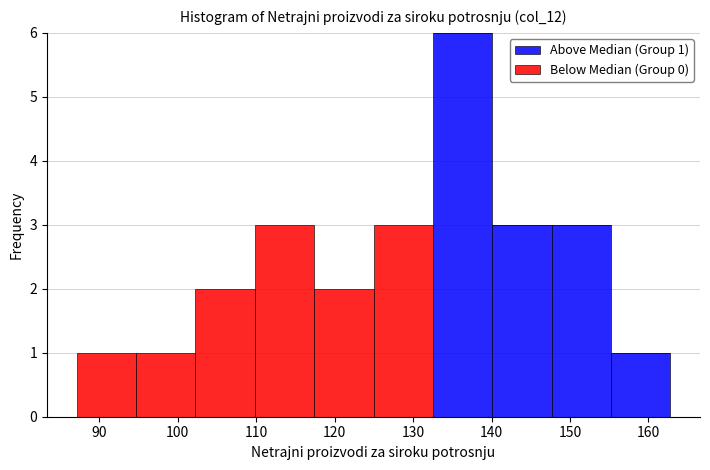

Which range on the x-axis has the tallest stacked bar (by total height)?

133 to 140